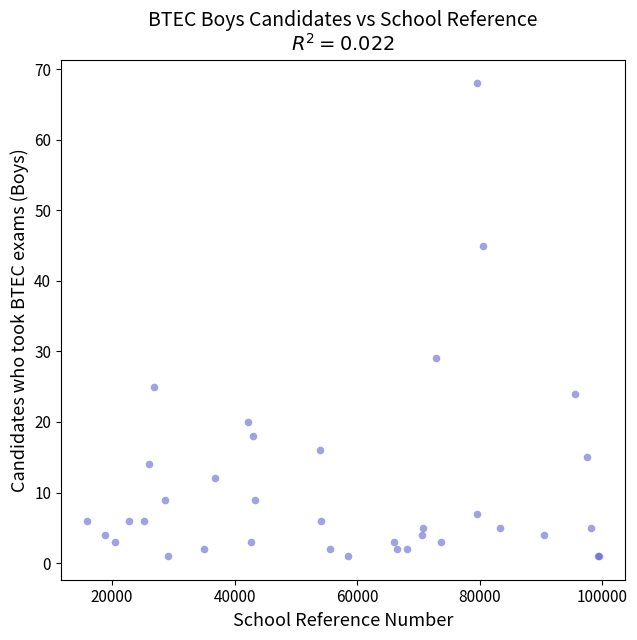

What Y value in the scatter plot is closest to 34?

29